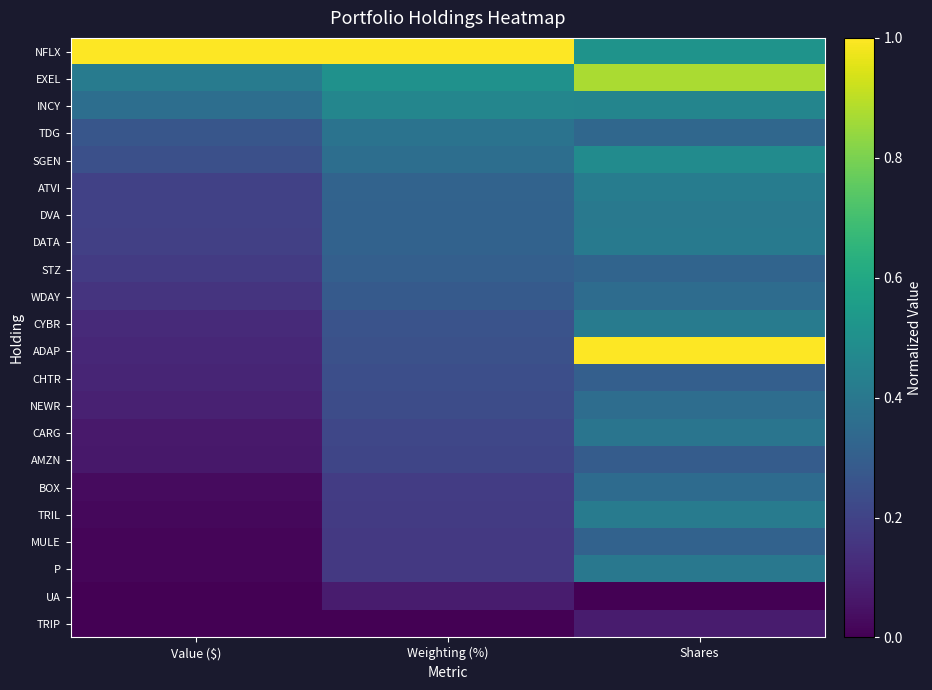

Reading right to left, what are all the values shown in this chart?

NFLX: Shares=0.5	Weighting (%)=1.0	Value ($)=1.0
EXEL: Shares=0.9	Weighting (%)=0.5	Value ($)=0.4
INCY: Shares=0.5	Weighting (%)=0.5	Value ($)=0.4
TDG: Shares=0.3	Weighting (%)=0.4	Value ($)=0.3
SGEN: Shares=0.5	Weighting (%)=0.4	Value ($)=0.2
ATVI: Shares=0.4	Weighting (%)=0.3	Value ($)=0.2
DVA: Shares=0.4	Weighting (%)=0.3	Value ($)=0.2
DATA: Shares=0.4	Weighting (%)=0.3	Value ($)=0.2
STZ: Shares=0.3	Weighting (%)=0.3	Value ($)=0.2
WDAY: Shares=0.4	Weighting (%)=0.3	Value ($)=0.2
CYBR: Shares=0.4	Weighting (%)=0.3	Value ($)=0.1
ADAP: Shares=1.0	Weighting (%)=0.2	Value ($)=0.1
CHTR: Shares=0.3	Weighting (%)=0.2	Value ($)=0.1
NEWR: Shares=0.4	Weighting (%)=0.2	Value ($)=0.1
CARG: Shares=0.4	Weighting (%)=0.2	Value ($)=0.1
AMZN: Shares=0.3	Weighting (%)=0.2	Value ($)=0.1
BOX: Shares=0.3	Weighting (%)=0.2	Value ($)=0.0
TRIL: Shares=0.4	Weighting (%)=0.2	Value ($)=0.0
MULE: Shares=0.3	Weighting (%)=0.2	Value ($)=0.0
P: Shares=0.4	Weighting (%)=0.2	Value ($)=0.0
UA: Shares=0.0	Weighting (%)=0.1	Value ($)=0.0
TRIP: Shares=0.1	Weighting (%)=0.0	Value ($)=0.0